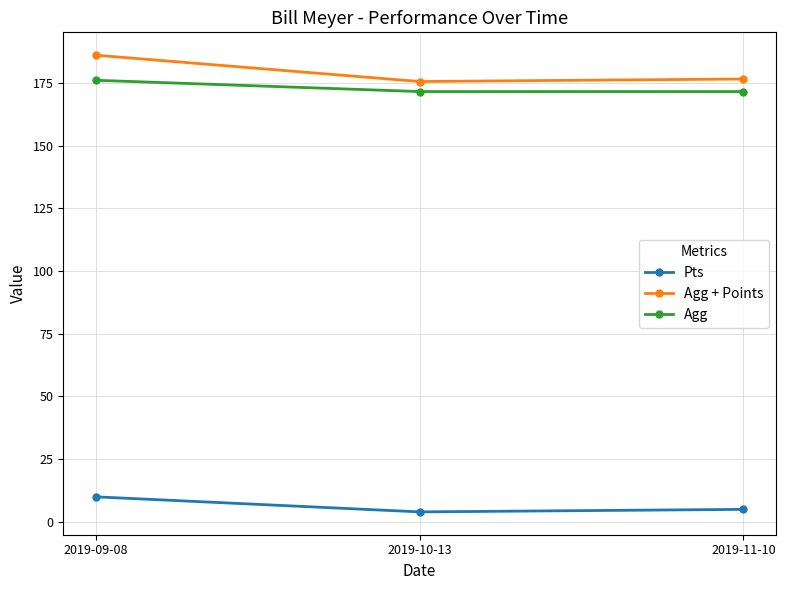

Rank the series at 2019-09-08 from highest to lowest value.

Agg + Points, Agg, Pts